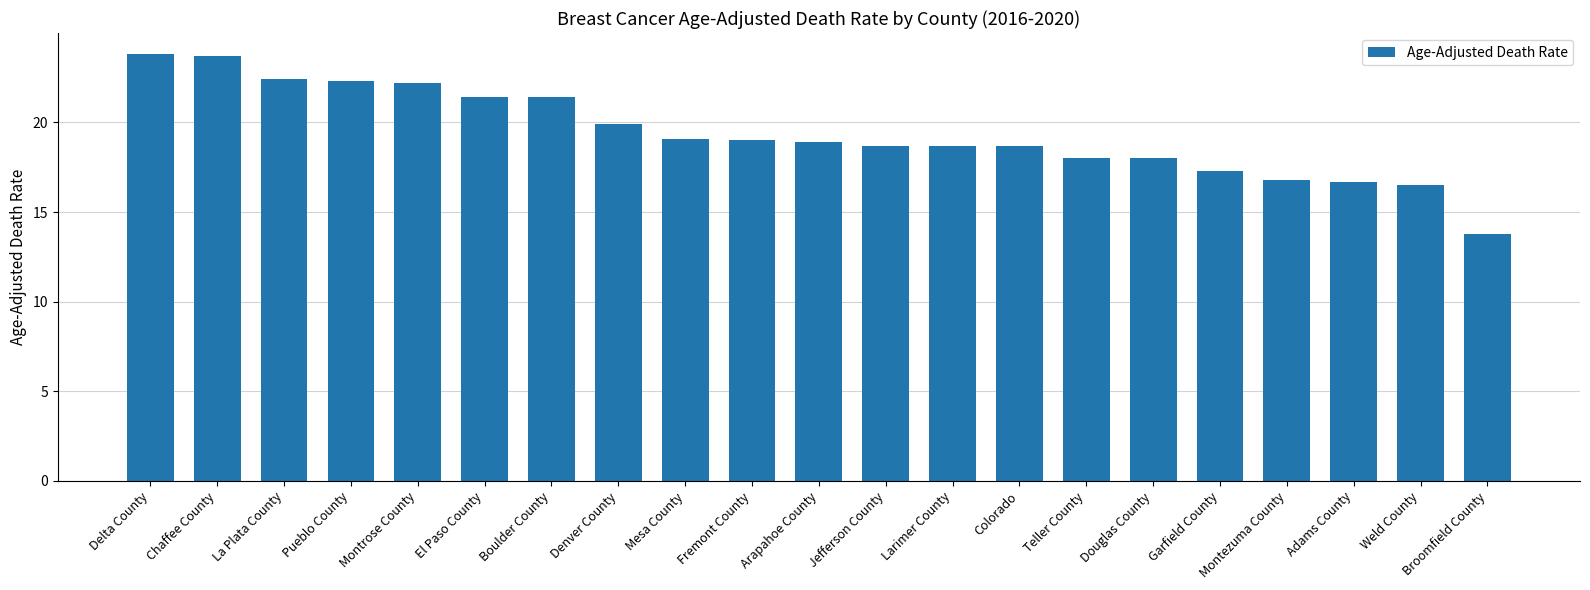

What is the average value?

19.4